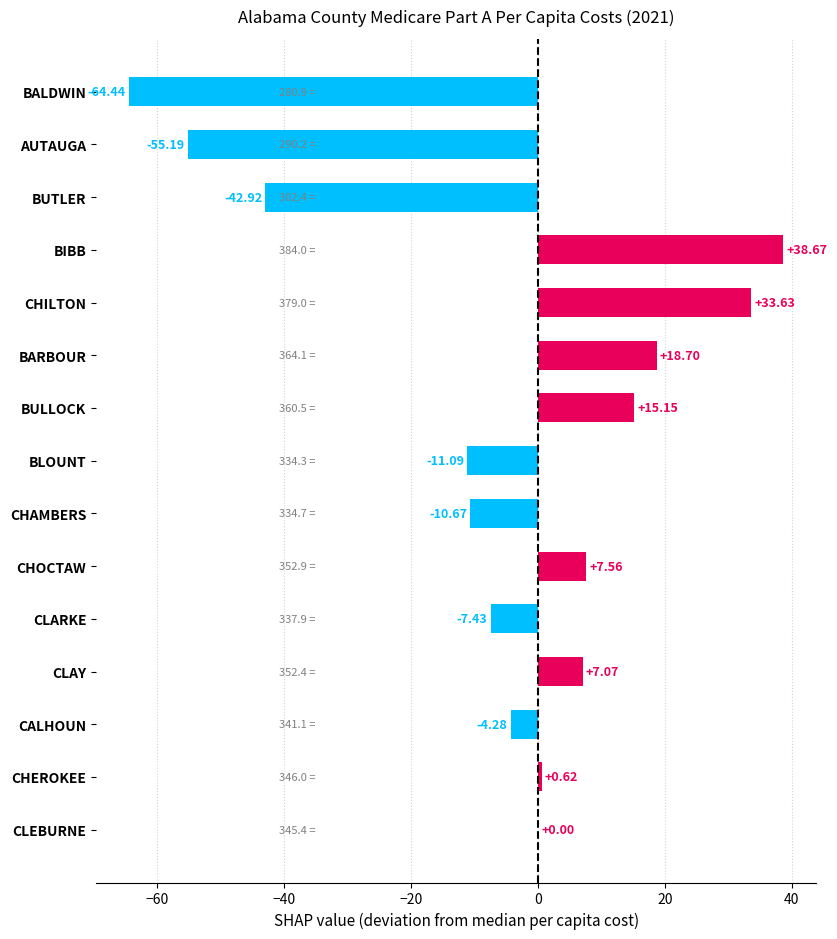

At which label is the value closest to -12?

BLOUNT